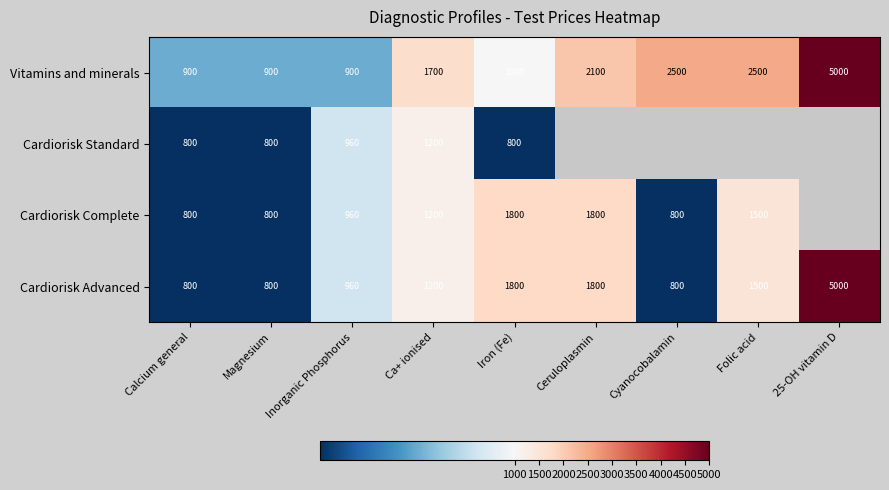

The value of Cardiorisk Complete at Ceruloplasmin is 3179. True or false?

False